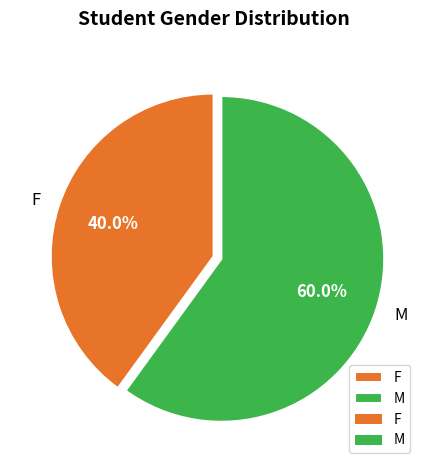

What is the majority slice?

M